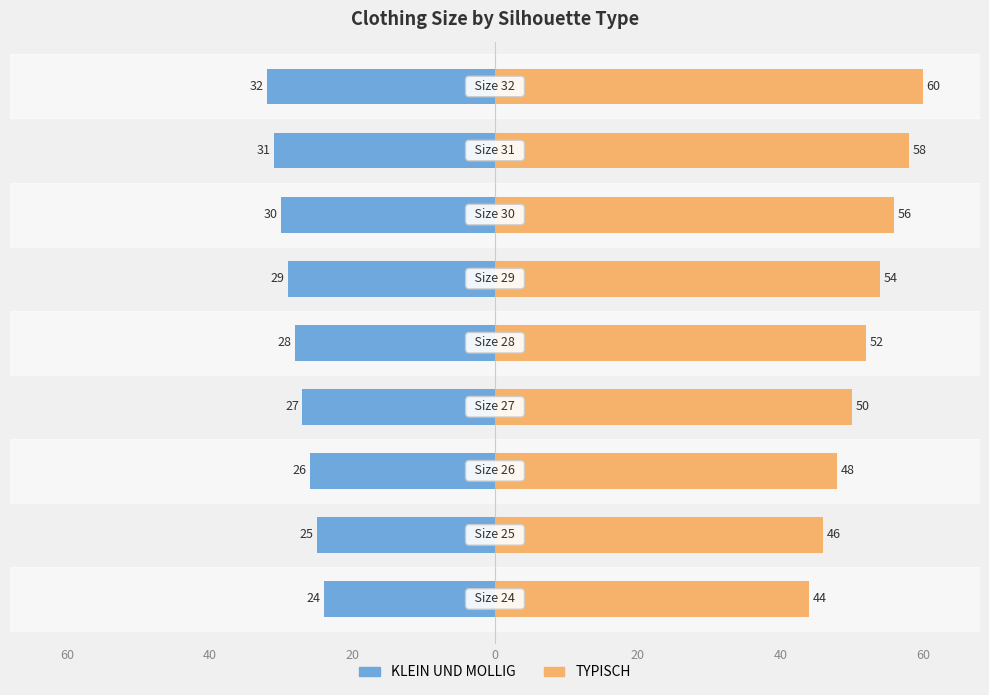

What is the sum of the TYPISCH values at 20 and 60?

104